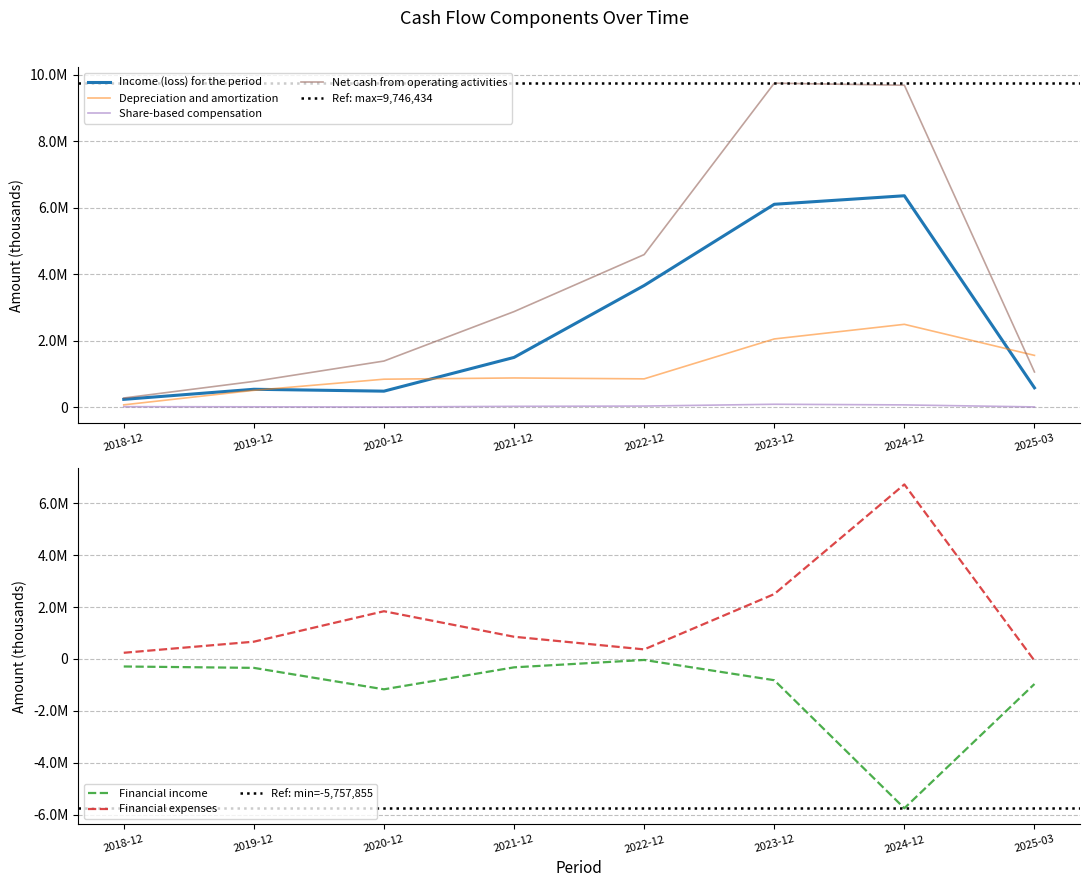

List the labels in order of Share-based compensation value, largest first.

2023-12, 2024-12, 2022-12, 2021-12, 2018-12, 2019-12, 2025-03, 2020-12